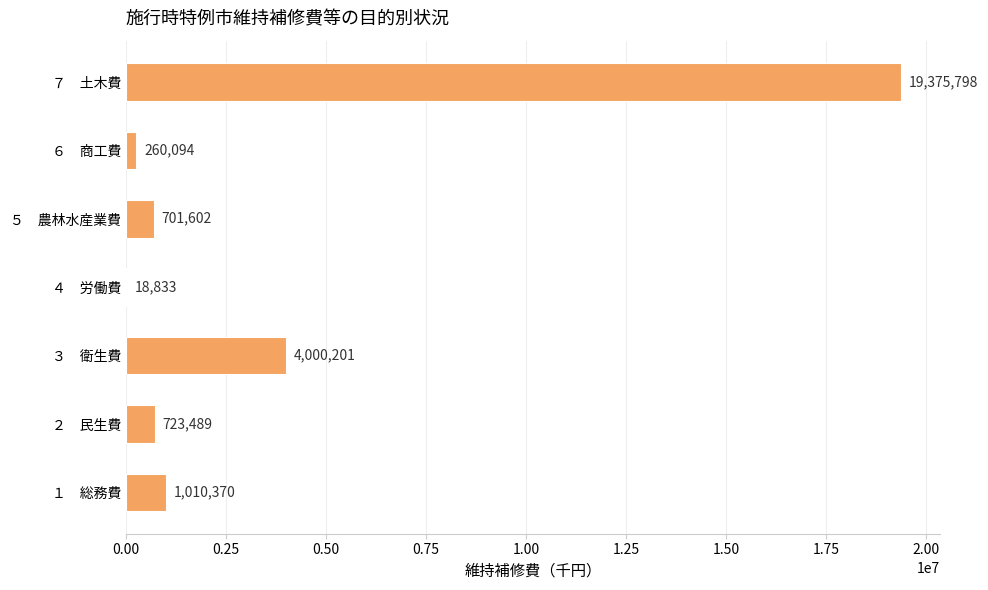

What is the greatest value displayed?

19375798